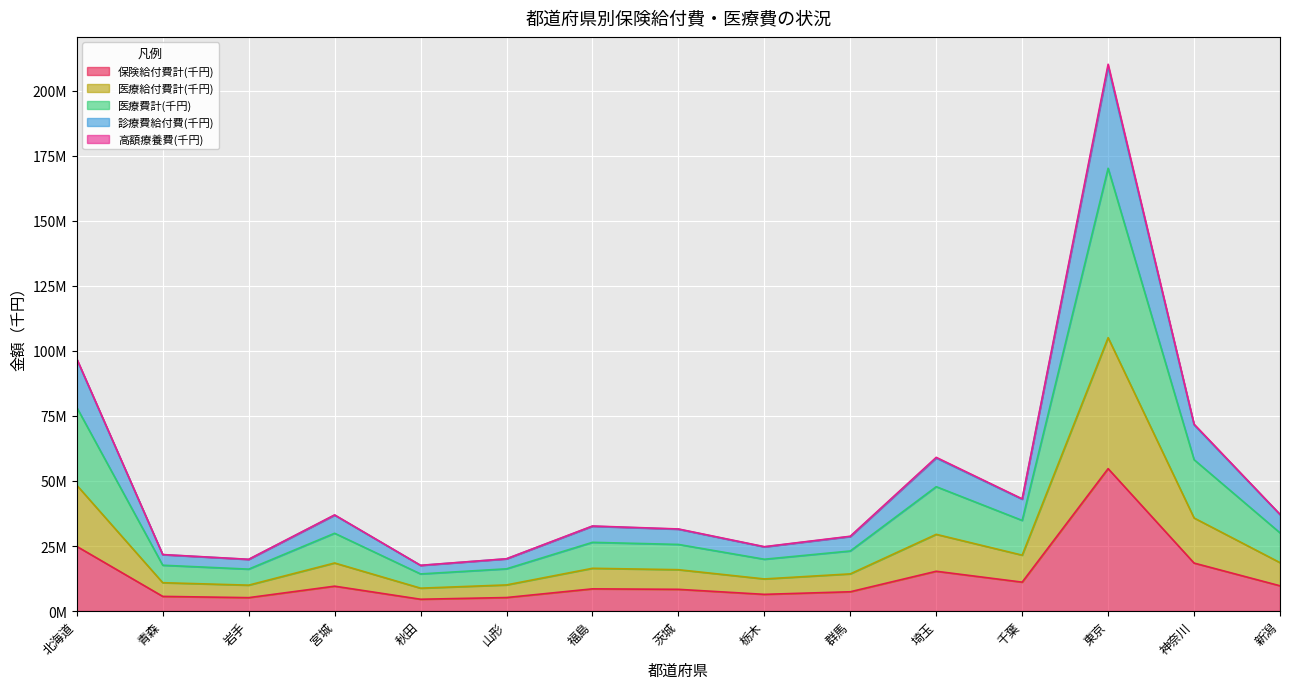

The value of 診療費給付費(千円) at 東京 is 142145314.7. True or false?

False